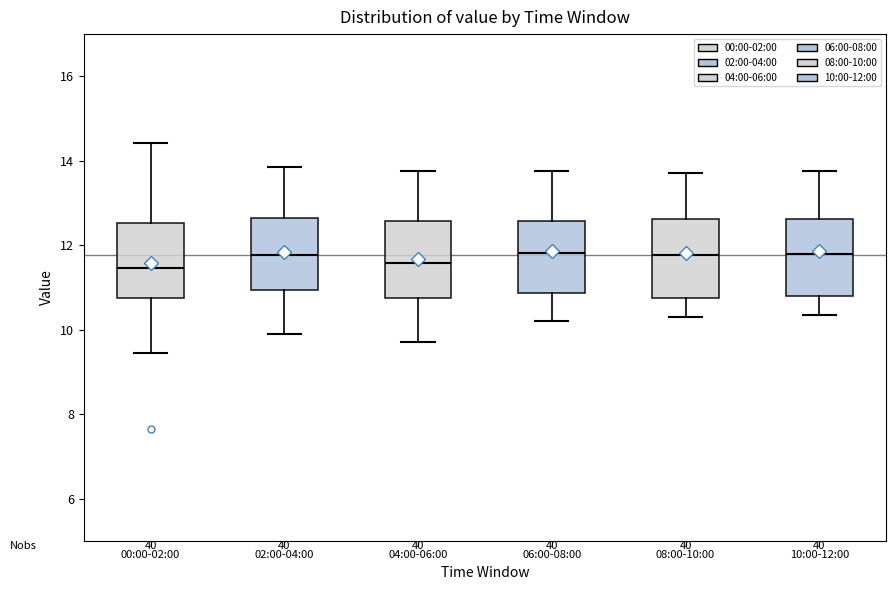

Reading left to right, transcribe this box plot: for each box, give where its median line is, the range the box spans, and where its two whiskers end, as read against the y-axis. The values are not printed on the chart, so give them approximately, as read against the axis.

00:00-02:00: median 11.4, box 10.8 to 12.6, whiskers 9.4 to 14.4
02:00-04:00: median 11.8, box 11.0 to 12.6, whiskers 10.0 to 13.8
04:00-06:00: median 11.6, box 10.8 to 12.6, whiskers 9.8 to 13.8
06:00-08:00: median 11.8, box 10.8 to 12.6, whiskers 10.2 to 13.8
08:00-10:00: median 11.8, box 10.8 to 12.6, whiskers 10.4 to 13.8
10:00-12:00: median 11.8, box 10.8 to 12.6, whiskers 10.4 to 13.8